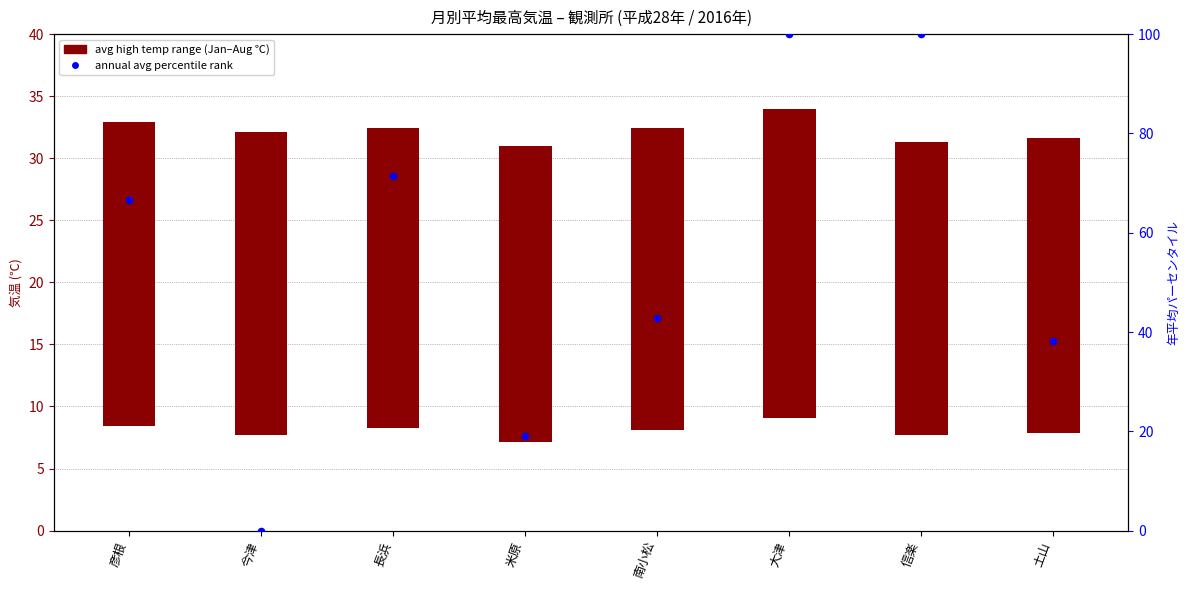

Is the value of avg high temp range (Jan–Aug ℃) at 長浜 greater than the value of annual avg percentile rank at 大津?

No